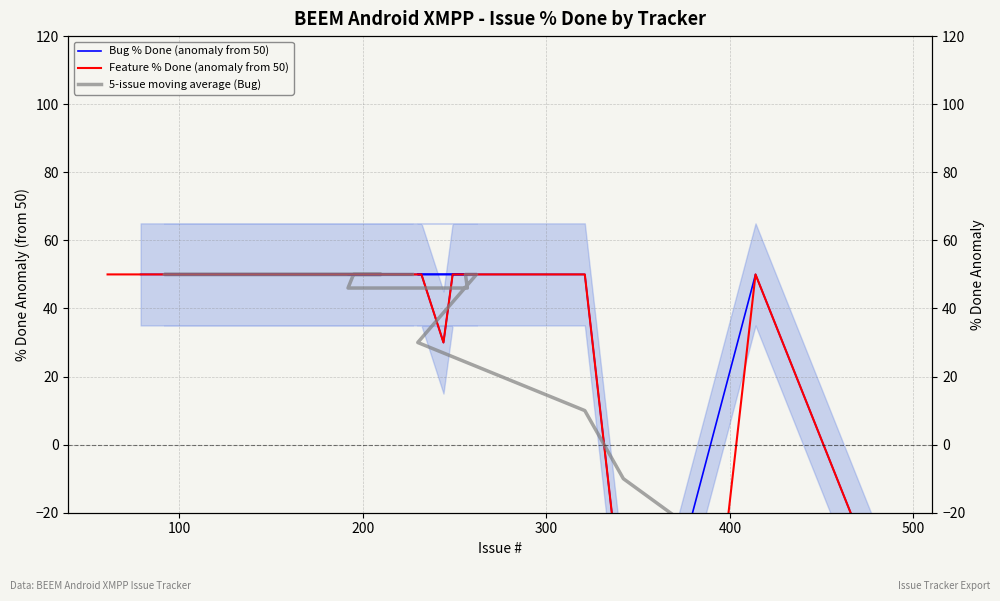

How many interior local valleys (lower than both neighbors) does the data have?

1